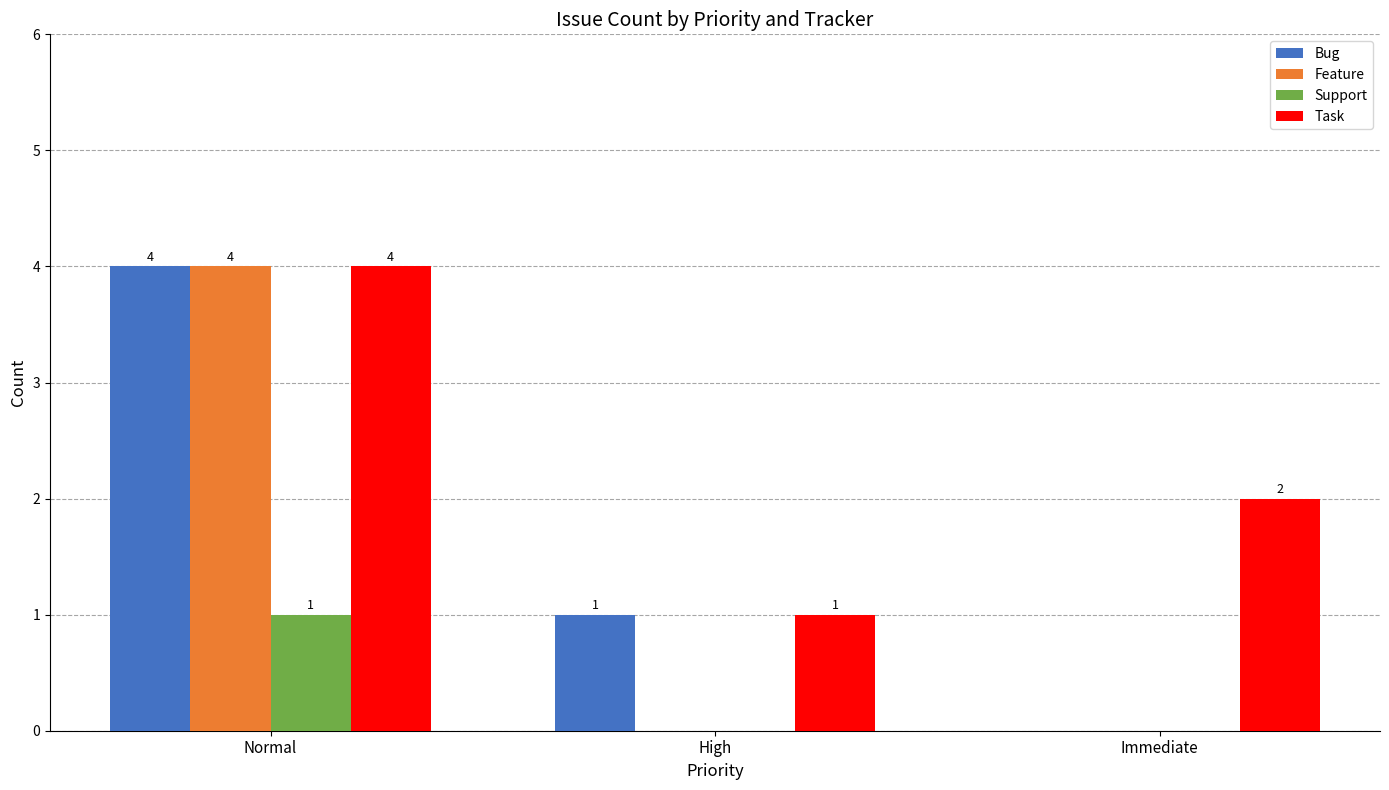

How many positive values does the Support series have?

1